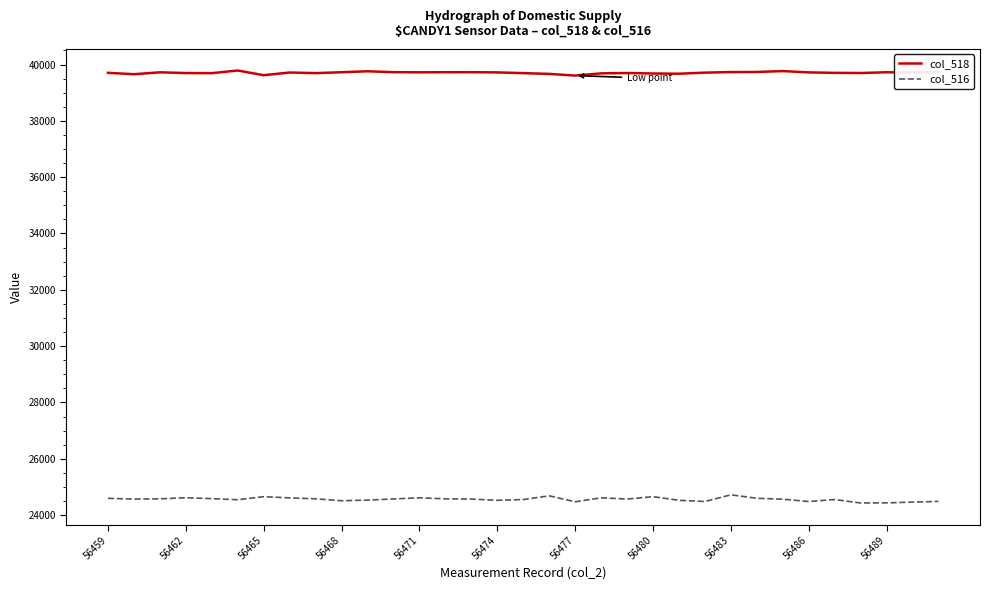

Which series has the largest total across all categories?

col_518